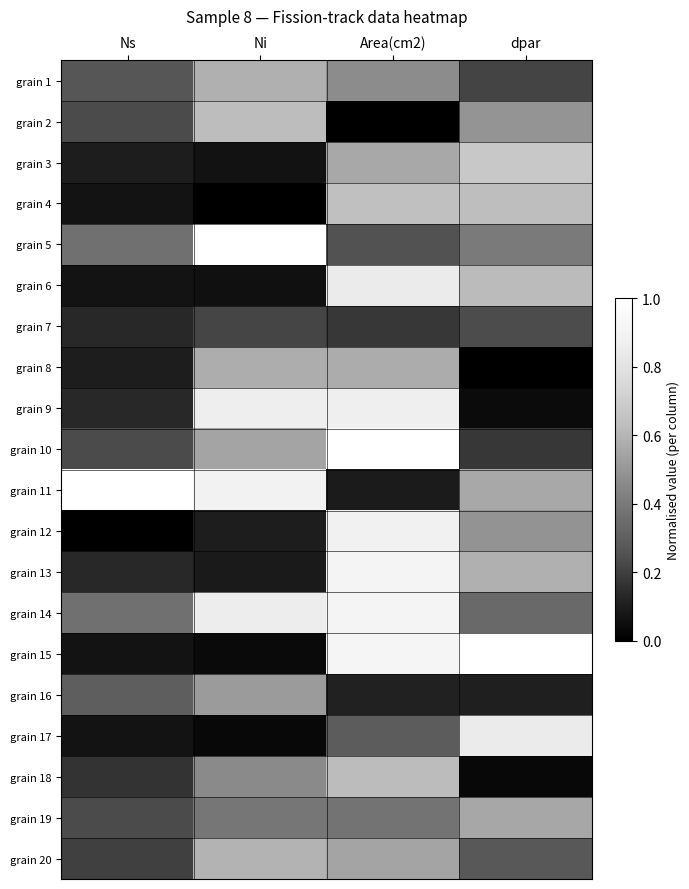

Reading left to right, list all the values displayed in this chart.

grain 1: Ns=0.3	Ni=0.6	Area(cm2)=0.5	dpar=0.2
grain 2: Ns=0.2	Ni=0.6	Area(cm2)=0.0	dpar=0.5
grain 3: Ns=0.1	Ni=0.1	Area(cm2)=0.6	dpar=0.7
grain 4: Ns=0.1	Ni=0.0	Area(cm2)=0.6	dpar=0.6
grain 5: Ns=0.4	Ni=1.0	Area(cm2)=0.3	dpar=0.4
grain 6: Ns=0.1	Ni=0.1	Area(cm2)=0.9	dpar=0.6
grain 7: Ns=0.1	Ni=0.2	Area(cm2)=0.2	dpar=0.2
grain 8: Ns=0.1	Ni=0.6	Area(cm2)=0.6	dpar=0.0
grain 9: Ns=0.1	Ni=0.9	Area(cm2)=0.9	dpar=0.0
grain 10: Ns=0.2	Ni=0.5	Area(cm2)=1.0	dpar=0.2
grain 11: Ns=1.0	Ni=0.9	Area(cm2)=0.1	dpar=0.6
grain 12: Ns=0.0	Ni=0.1	Area(cm2)=0.9	dpar=0.5
grain 13: Ns=0.1	Ni=0.1	Area(cm2)=0.9	dpar=0.6
grain 14: Ns=0.4	Ni=0.9	Area(cm2)=0.9	dpar=0.3
grain 15: Ns=0.1	Ni=0.0	Area(cm2)=0.9	dpar=1.0
grain 16: Ns=0.3	Ni=0.5	Area(cm2)=0.1	dpar=0.1
grain 17: Ns=0.1	Ni=0.0	Area(cm2)=0.3	dpar=0.9
grain 18: Ns=0.2	Ni=0.5	Area(cm2)=0.6	dpar=0.0
grain 19: Ns=0.2	Ni=0.4	Area(cm2)=0.4	dpar=0.6
grain 20: Ns=0.2	Ni=0.6	Area(cm2)=0.5	dpar=0.3